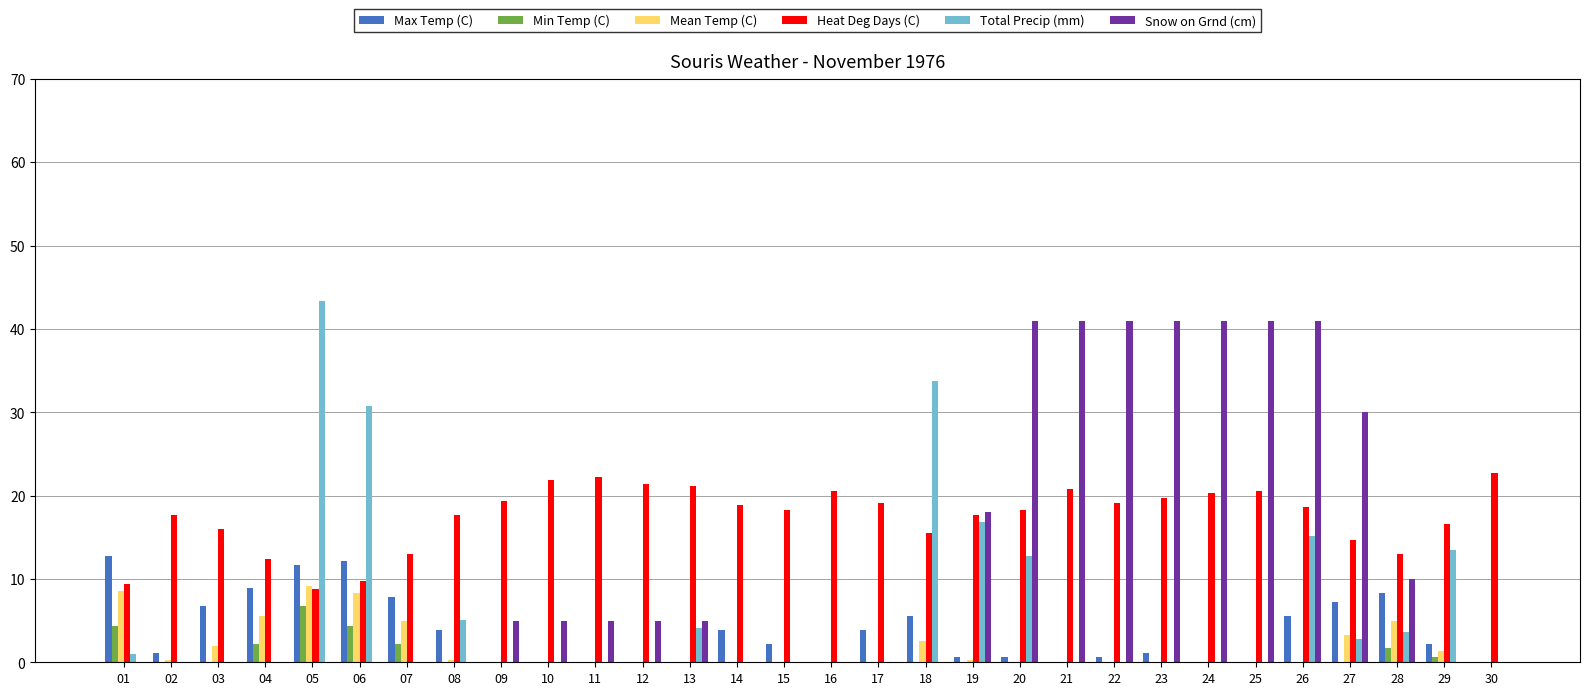

What is the approximate value of Mean Temp (C) at 30?

-4.7